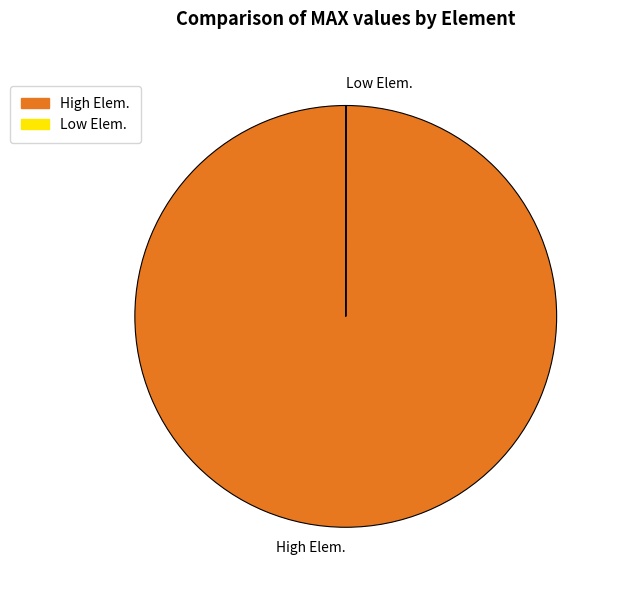

What is the largest slice in the pie chart?

High Elem.